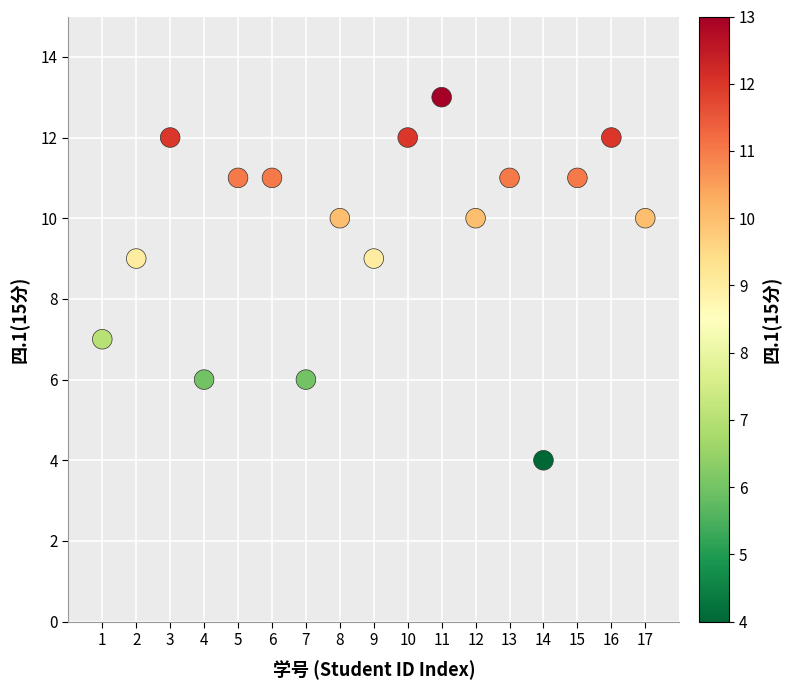

What is the range of Y values (max minus min)?

9